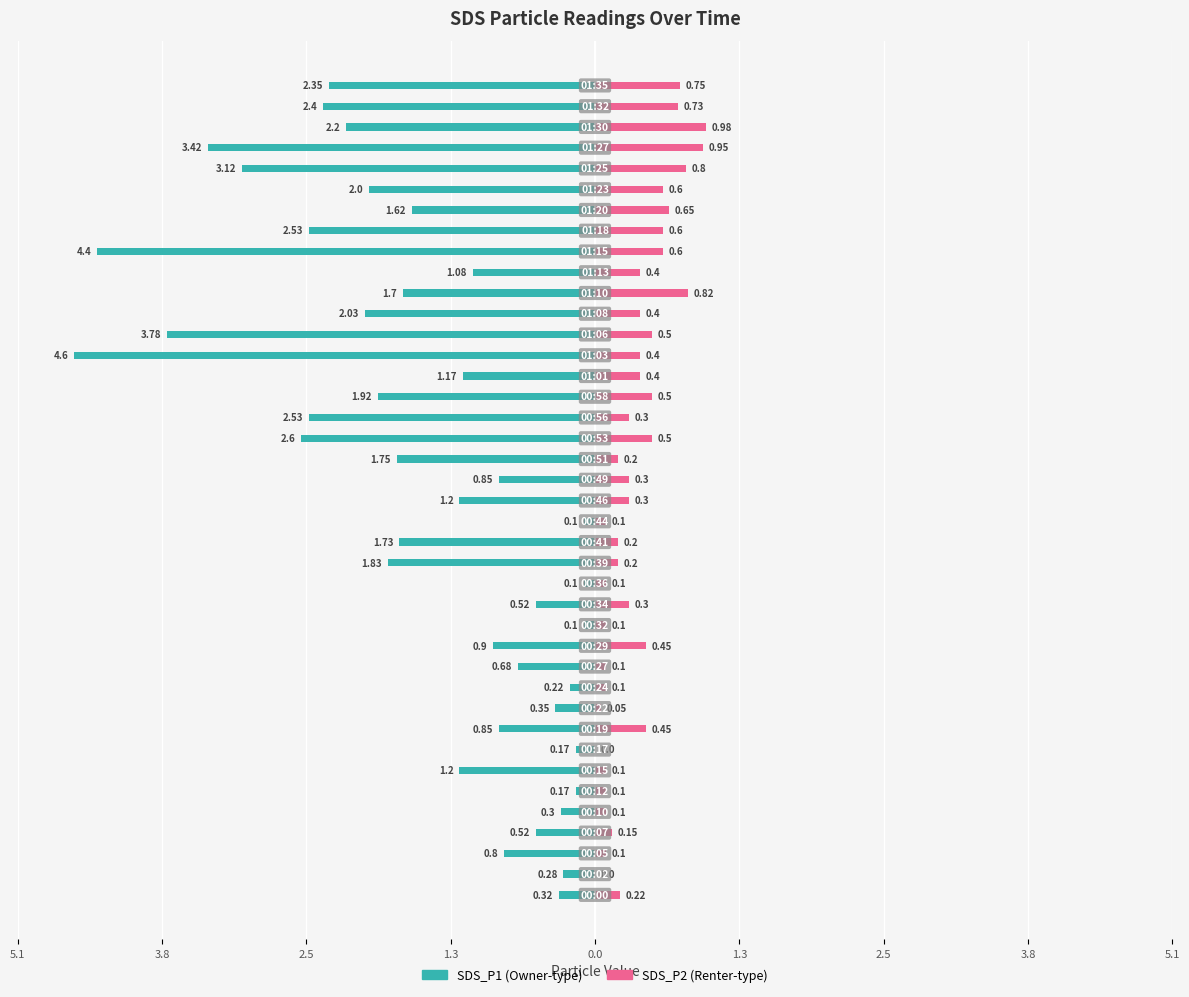

What is the value of the SDS_P1 bar at the 12th from the left?

-0.7